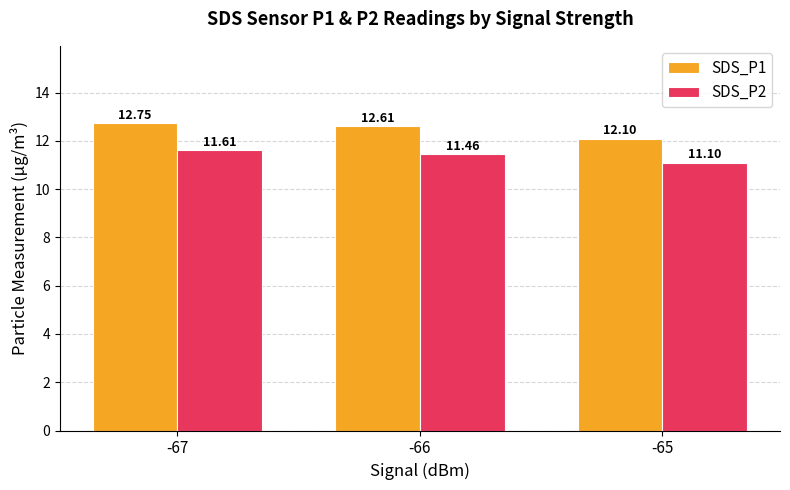

Reading left to right, what are all the values shown in this chart?

SDS_P1: -67=12.8	-66=12.6	-65=12.1
SDS_P2: -67=11.6	-66=11.5	-65=11.1